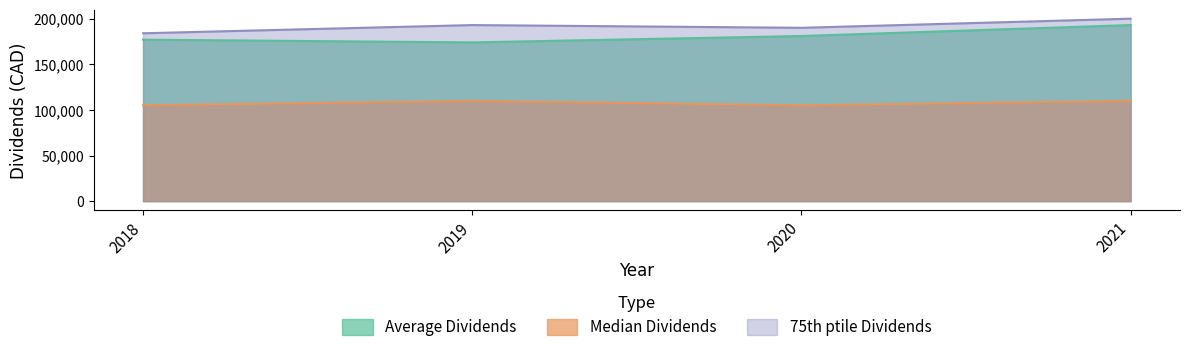

Where is the first local minimum for Average Dividends?

2019